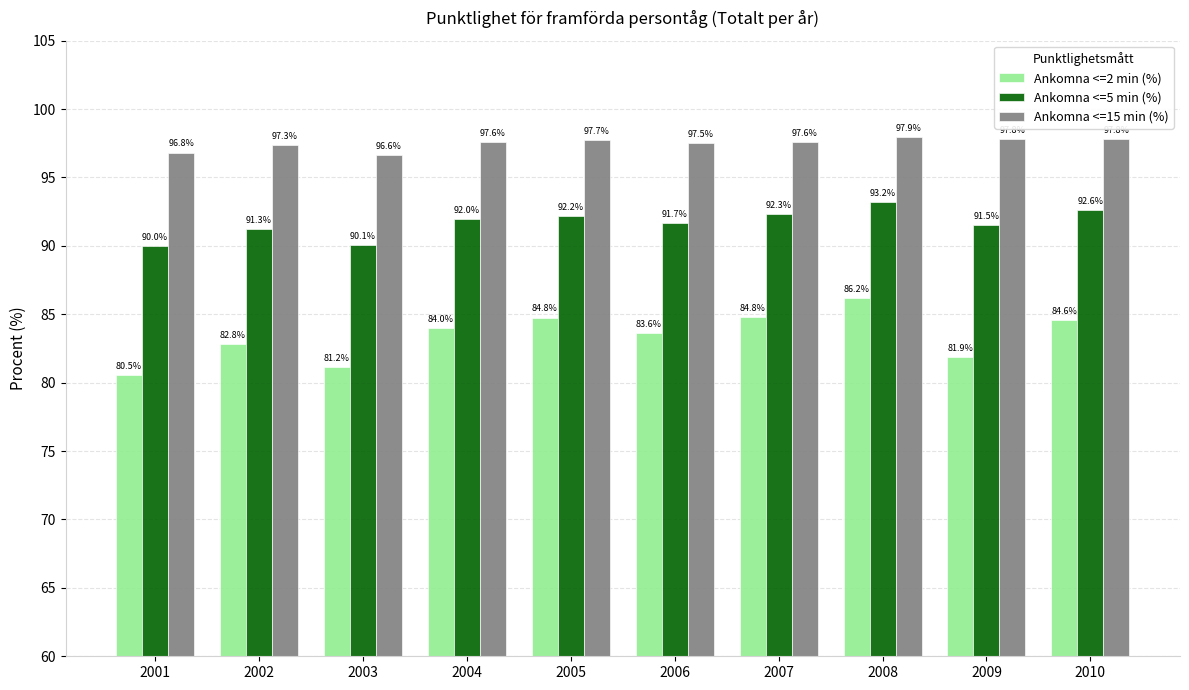

What is the spread (max minus min) of values at 2006?

13.9